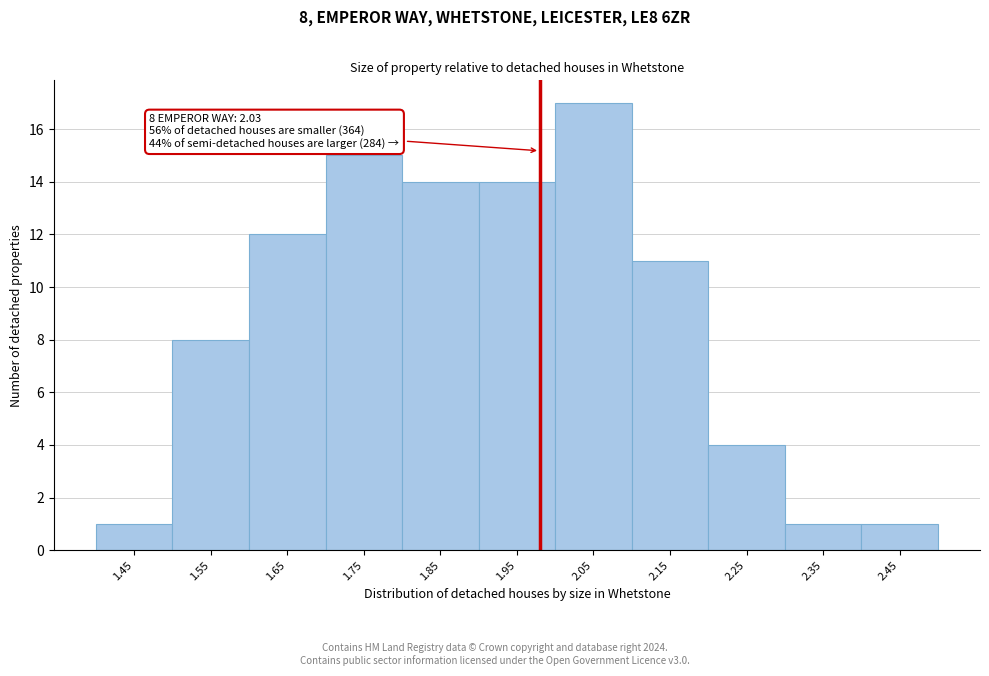

Reading left to right, list all the values displayed in this chart.

1	8	12	15	14	14	17	11	4	1	1